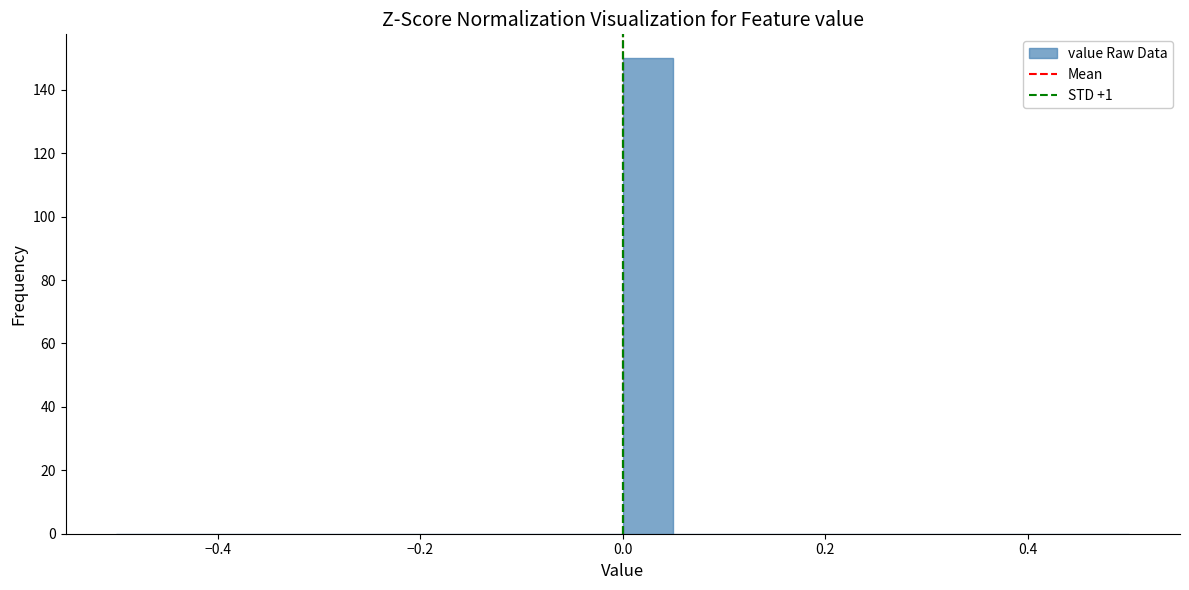

Read against the x-axis, roughly where is the centre of the tallest bar?

0.02